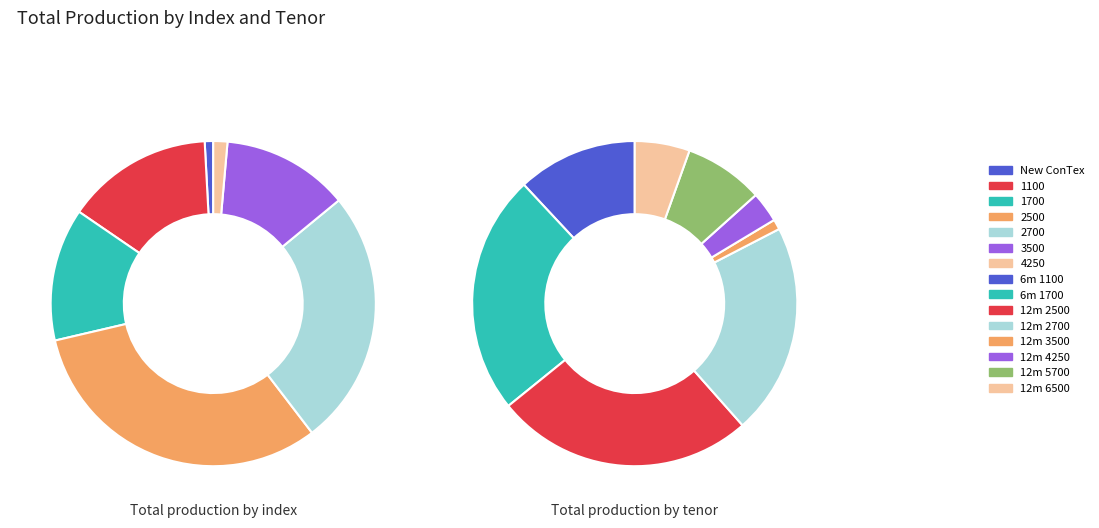

To the nearest percent, what is the difference between the 1100 and 2500 slice percentages?

18%